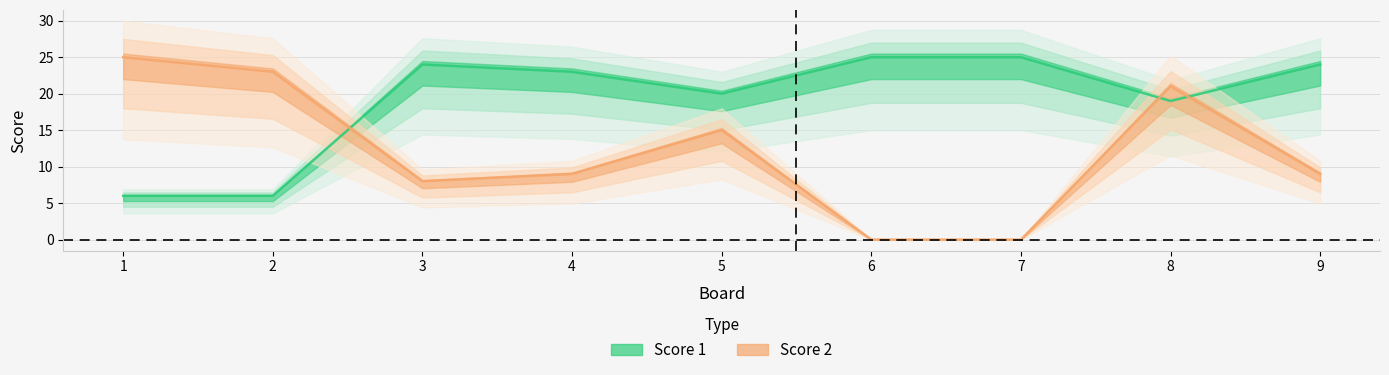

Where is the first local maximum for Score 1?

3